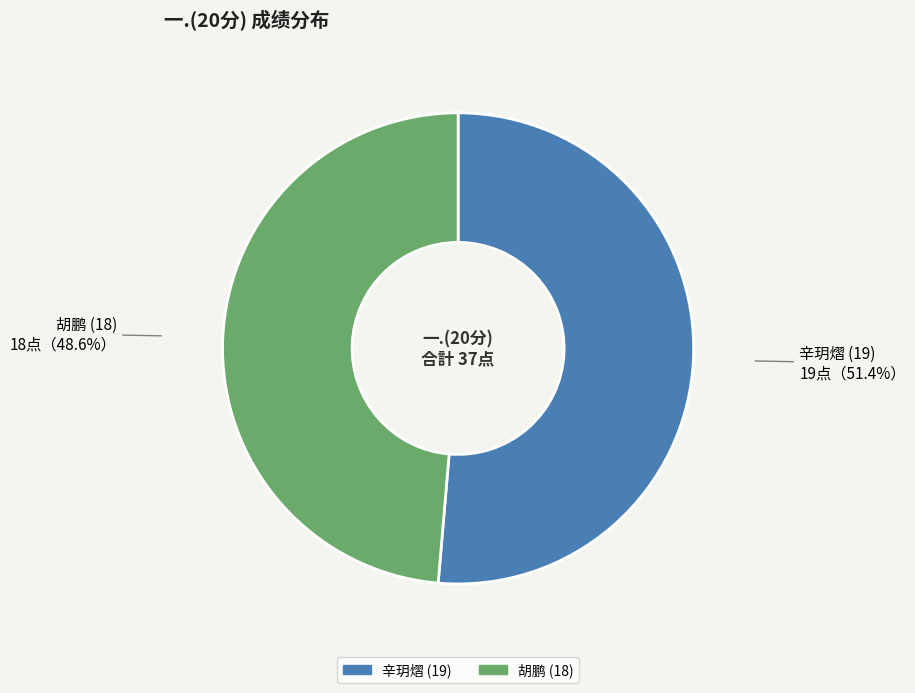

Combined, do 辛玥熠 (19) and 胡鹏 (18) account for over 50%?

Yes